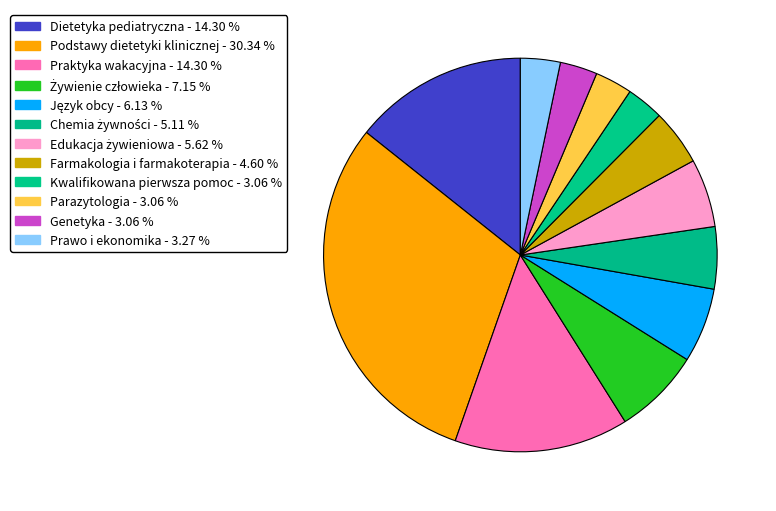

Is Podstawy dietetyki klinicznej the majority of the pie?

No